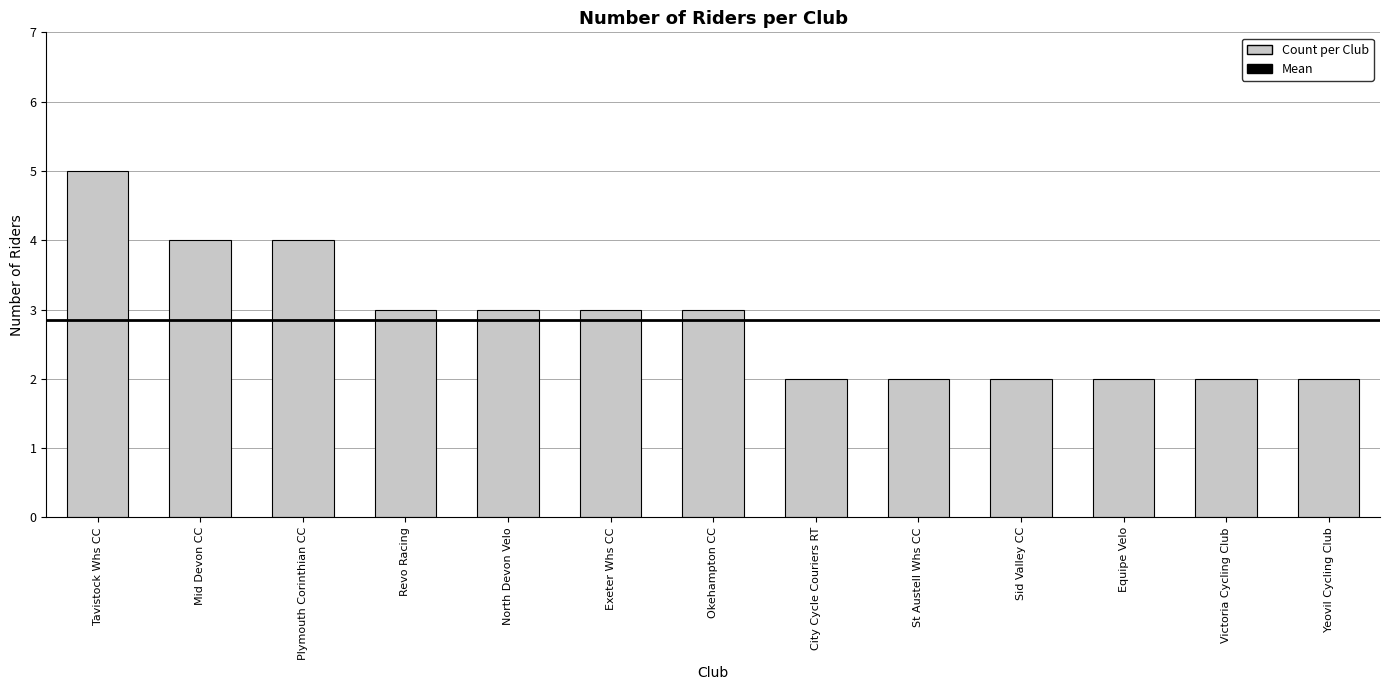

What is the approximate value at Revo Racing?

3